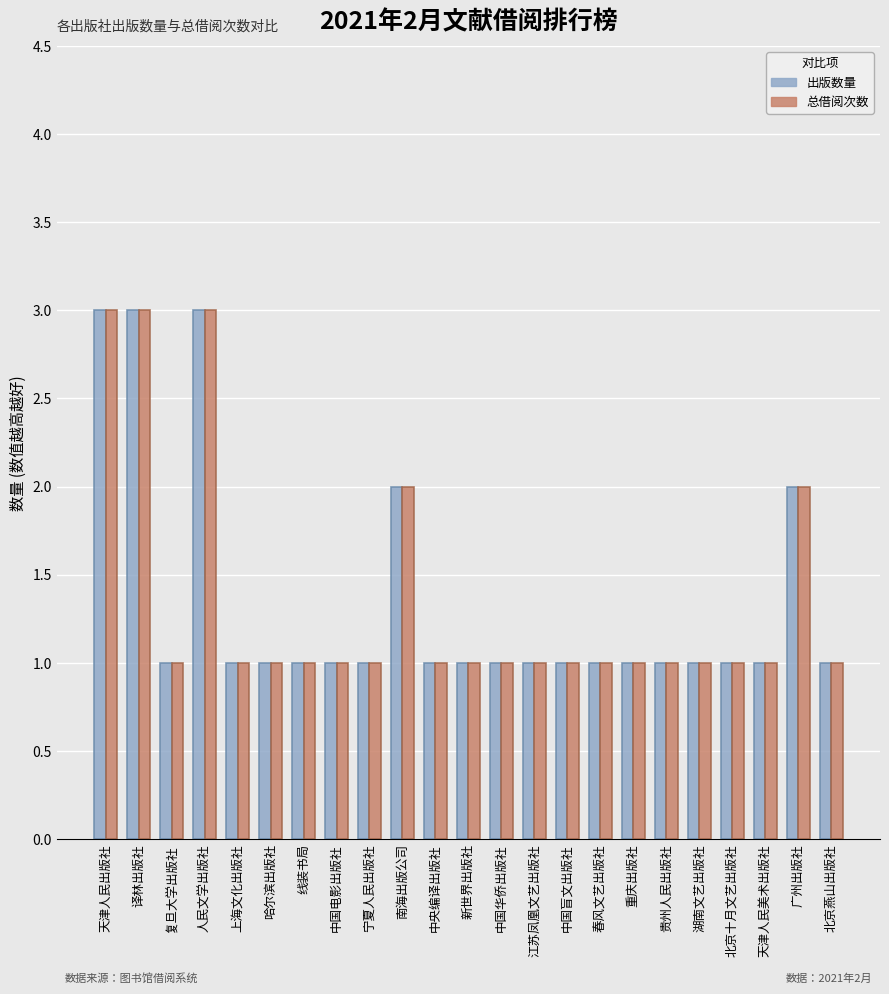

What is the greatest value displayed?

3